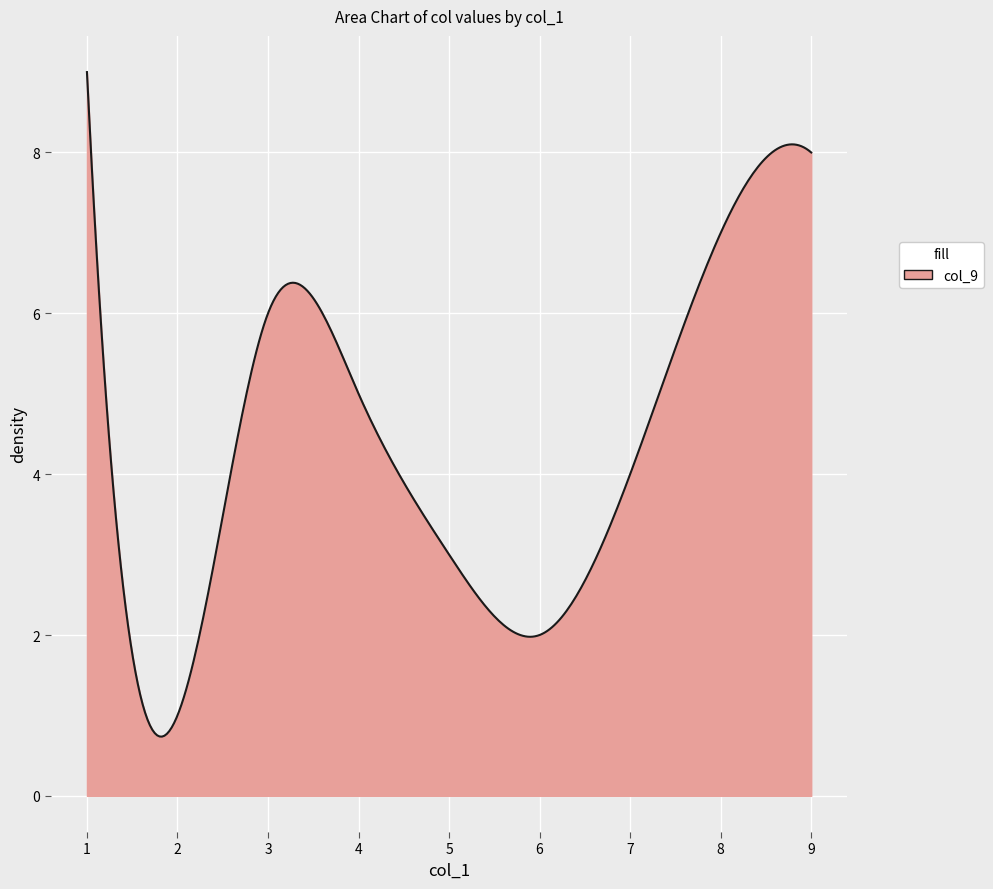

What is the smallest value displayed?

0.7